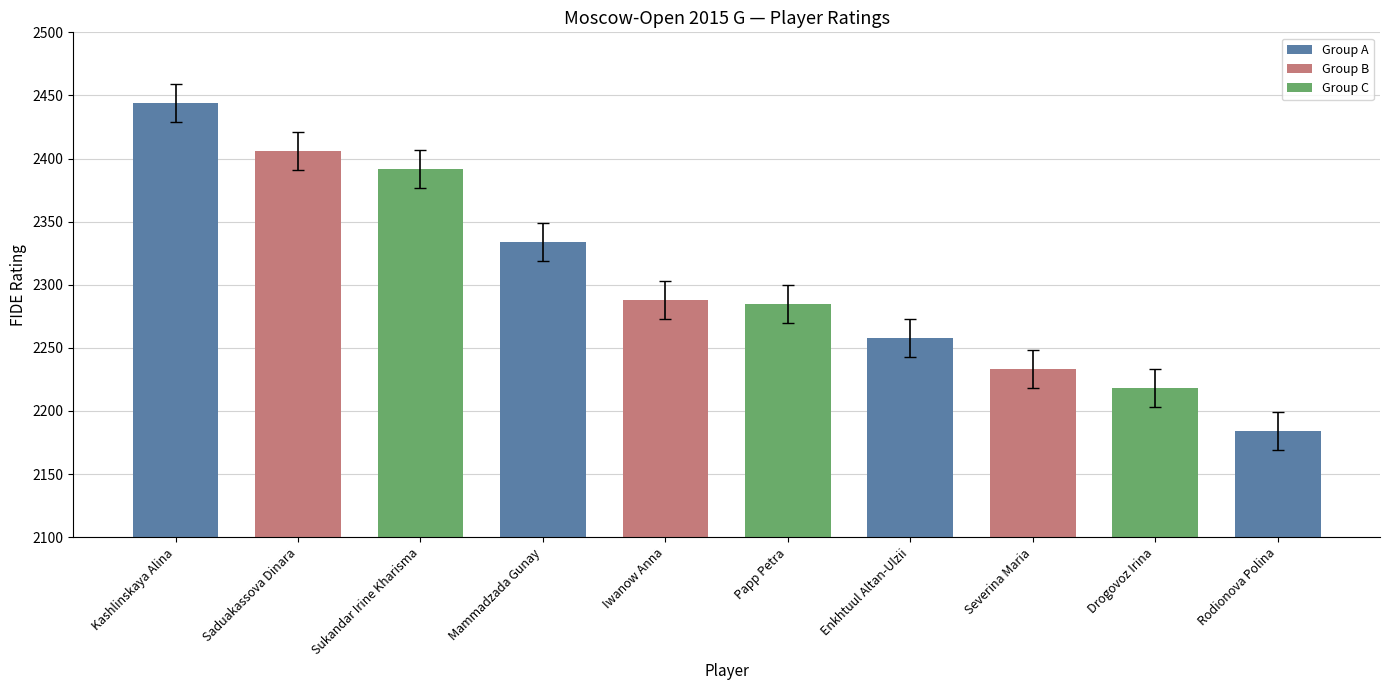

What is the change in value from Iwanow Anna to Rodionova Polina?

-104